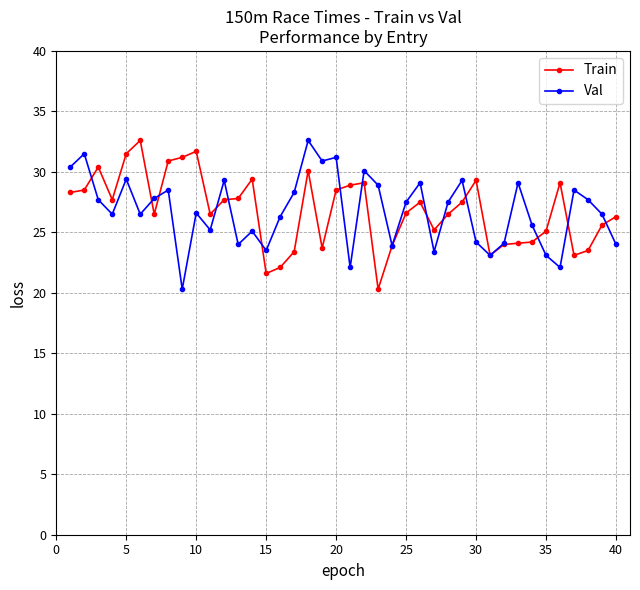

What are all the series names shown in the legend?

Train, Val